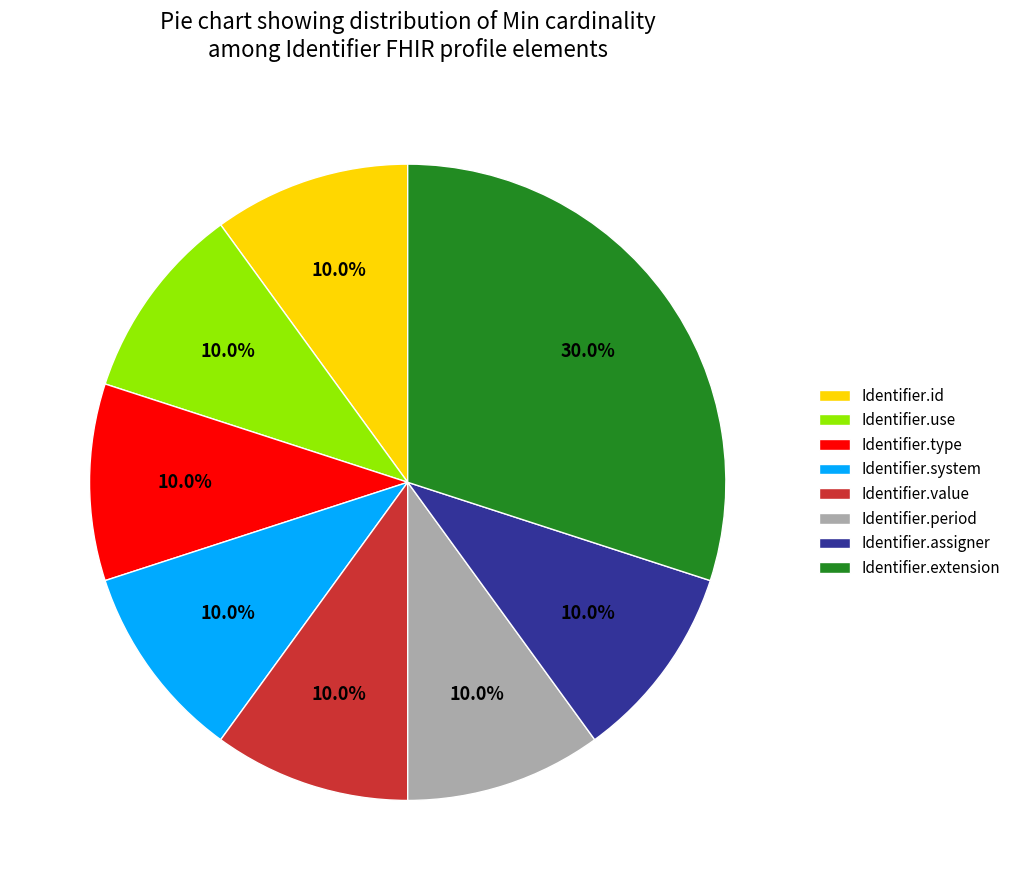

Which category has the biggest portion of the pie?

Identifier.extension